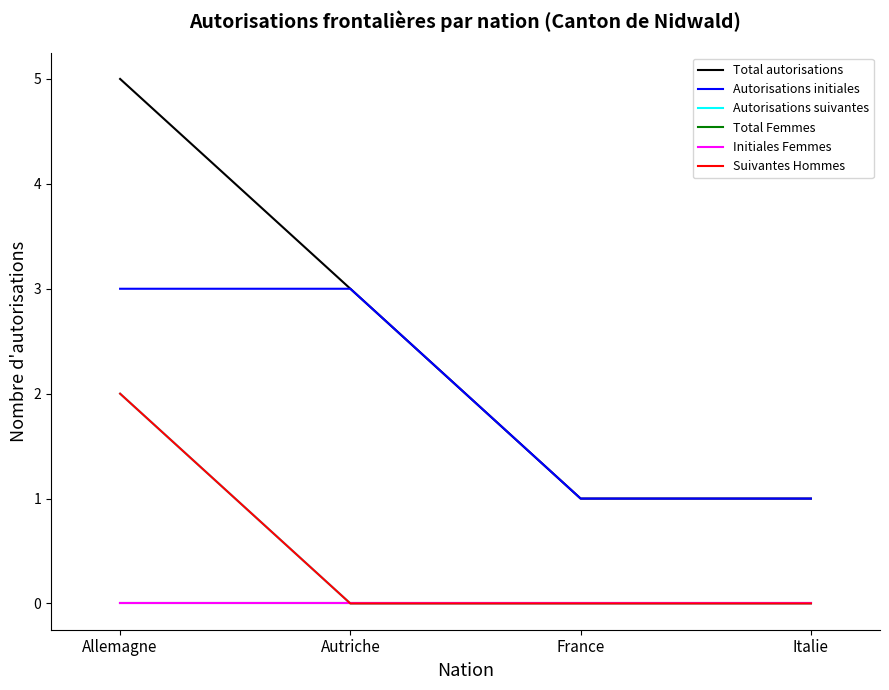

What is the total value across all series at France?

2